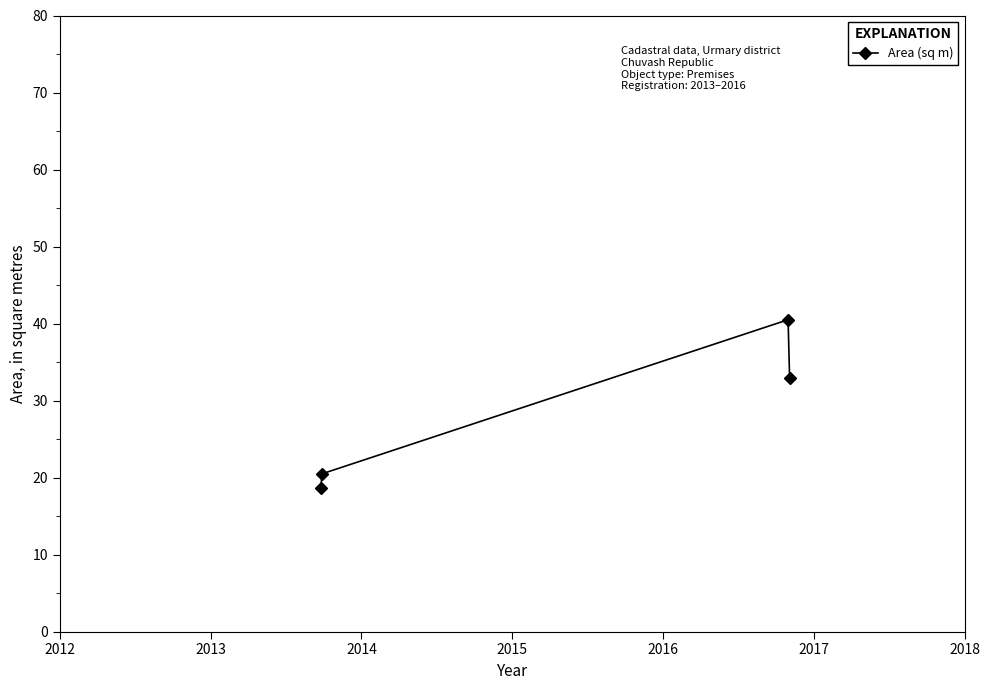

What is the difference between the maximum and minimum values?

21.8